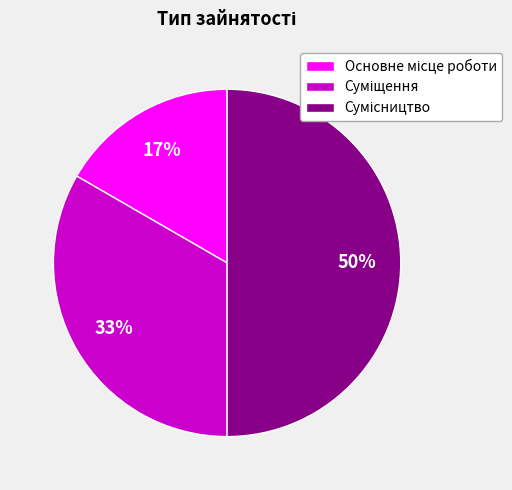

To the nearest percent, what is the difference between the largest and smallest slice percentages?

33%